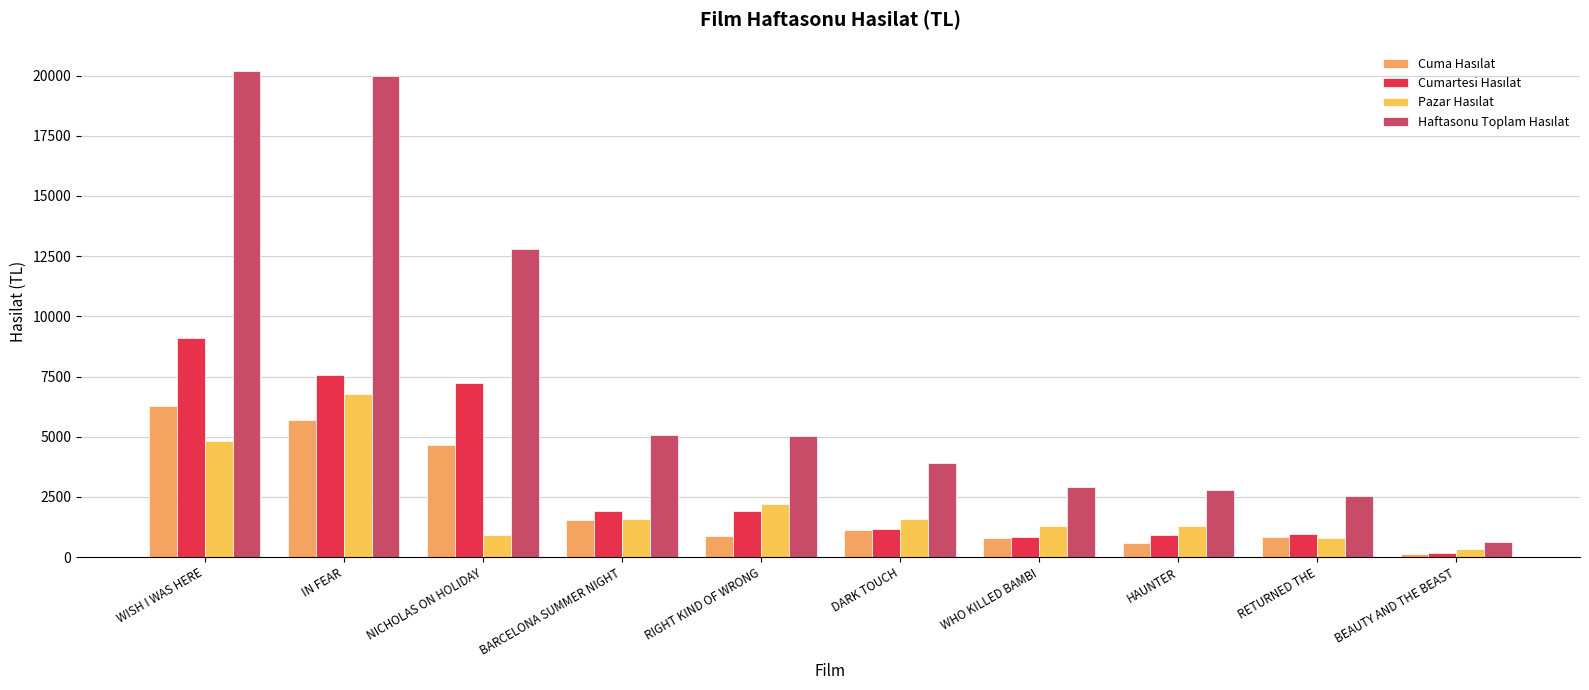

How many series are shown in this chart?

4